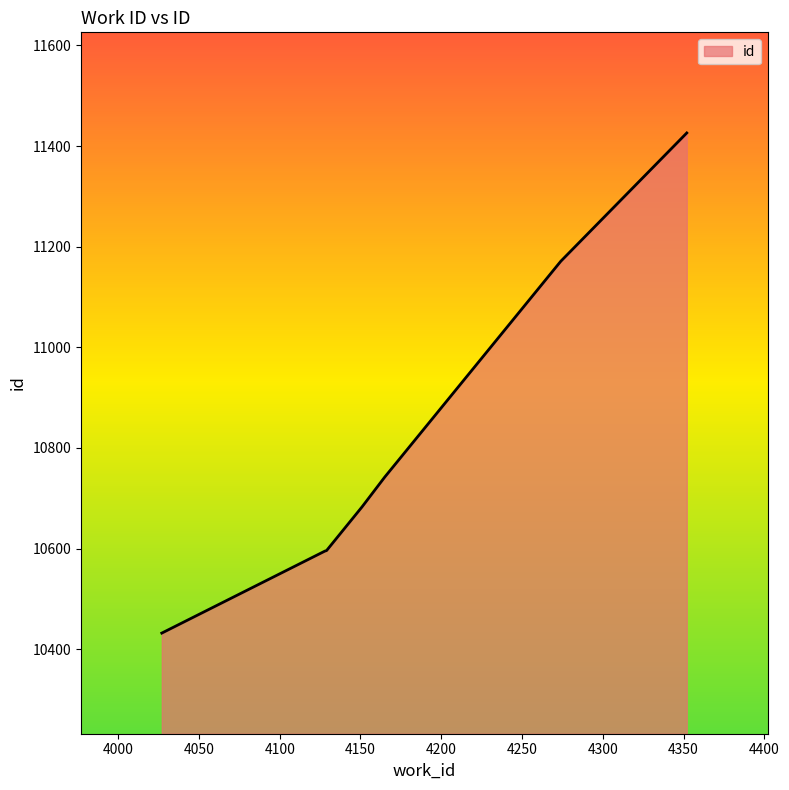

What is the sum of all values?

75645